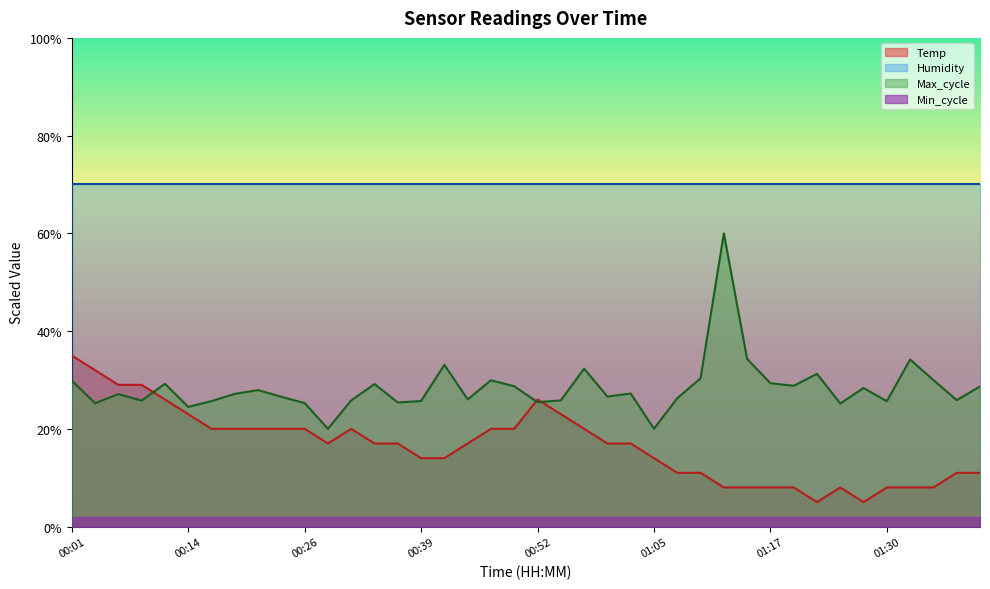

Which series has the largest total across all categories?

Humidity